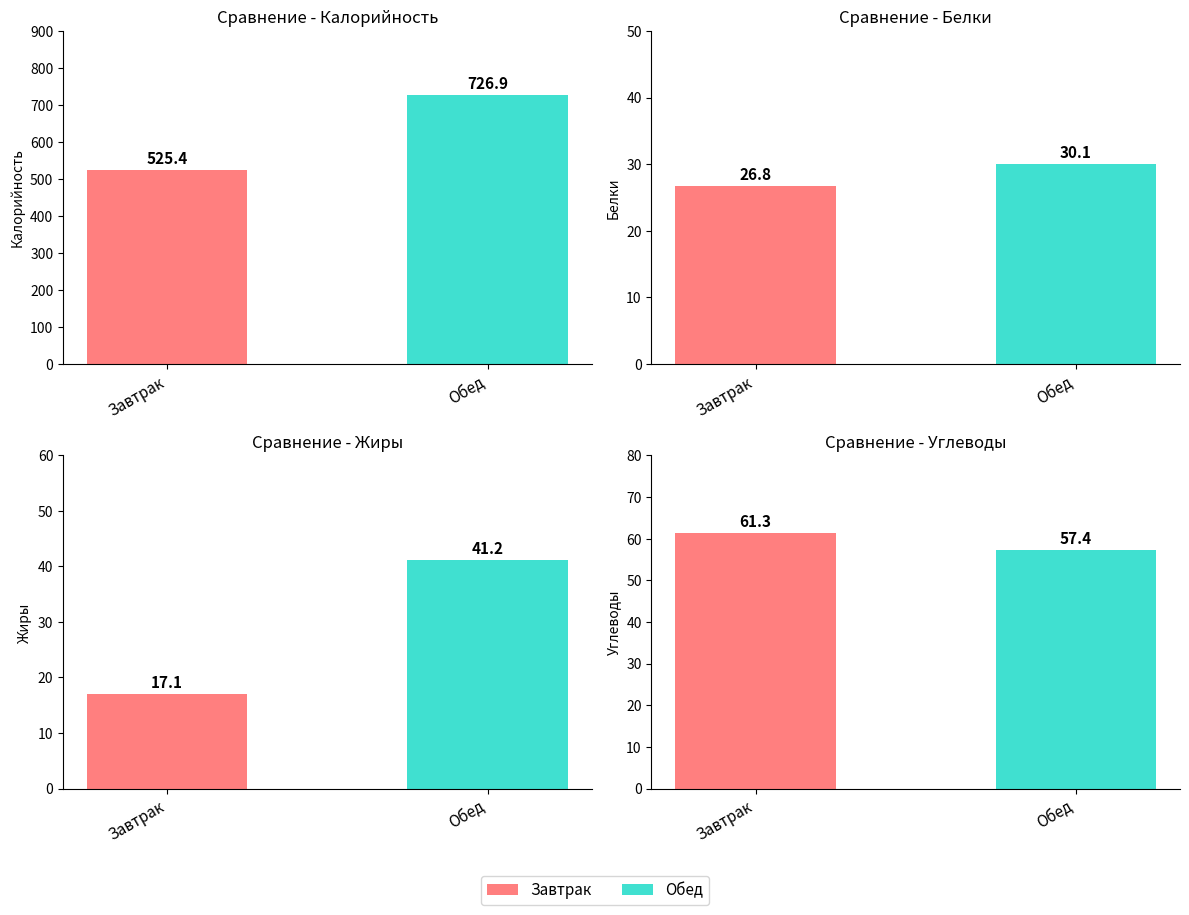

What is the smallest value displayed?

17.1